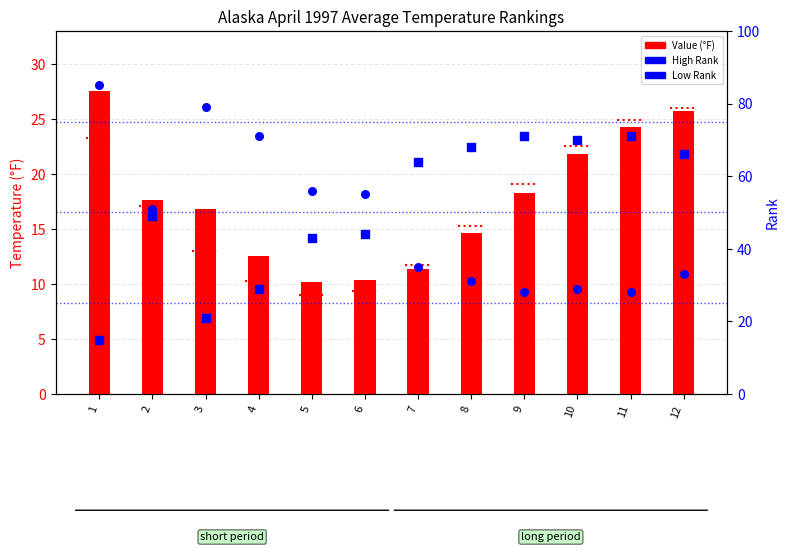

Which series has the largest total across all categories?

High Rank